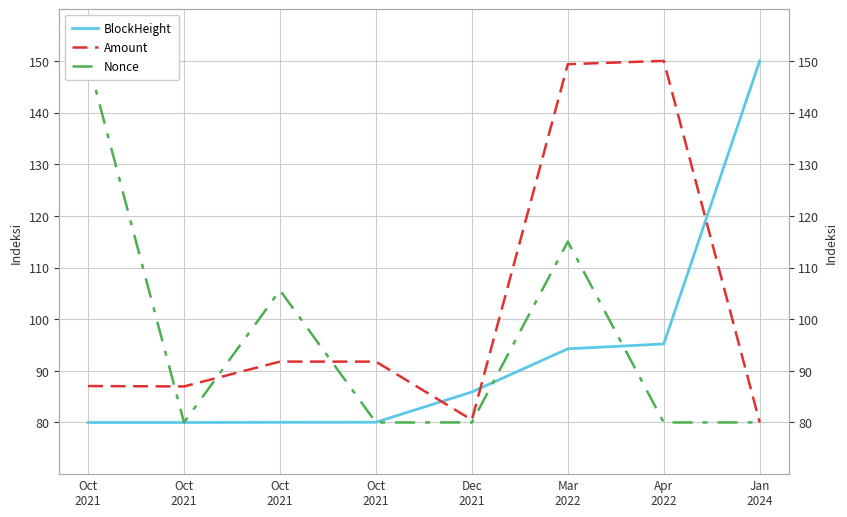

Rank the series by their average value, from highest to lowest.

Amount, Nonce, BlockHeight